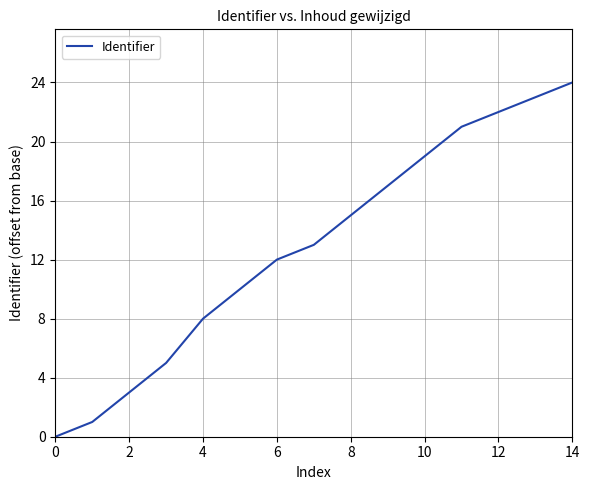

Reading right to left, extract all data points from this chart.

24	23	22	21	19	17	15	13	12	10	8	5	3	1	0